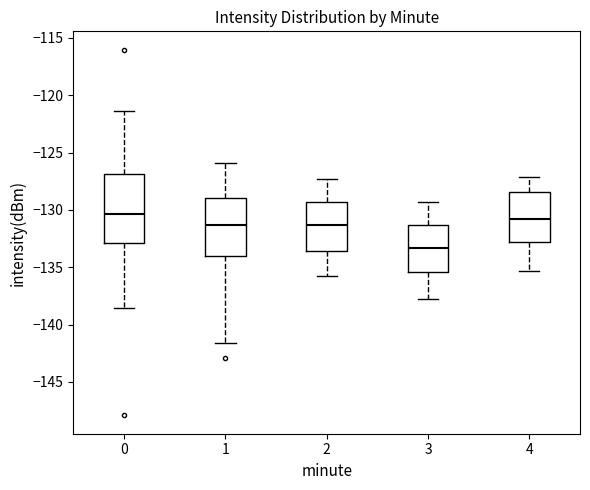

Comparing the boxes themselves (not the whiskers), which one is the tallest?

0